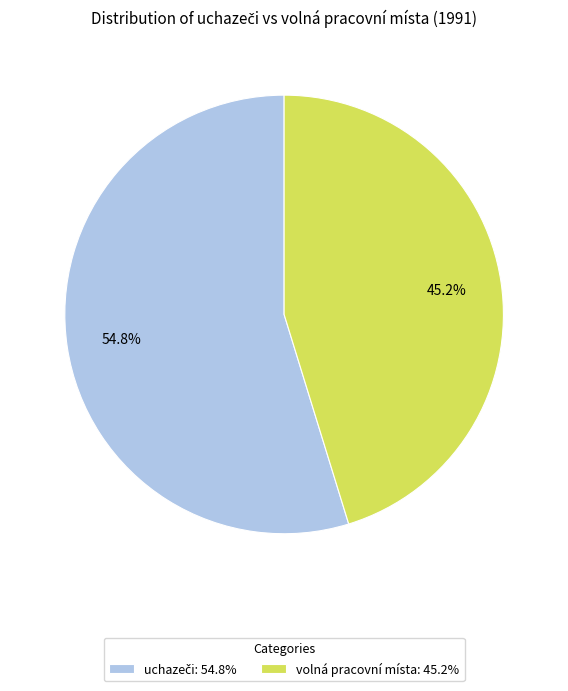

What percentage is NOT represented by volná pracovní místa: 45.2%?

54.8%